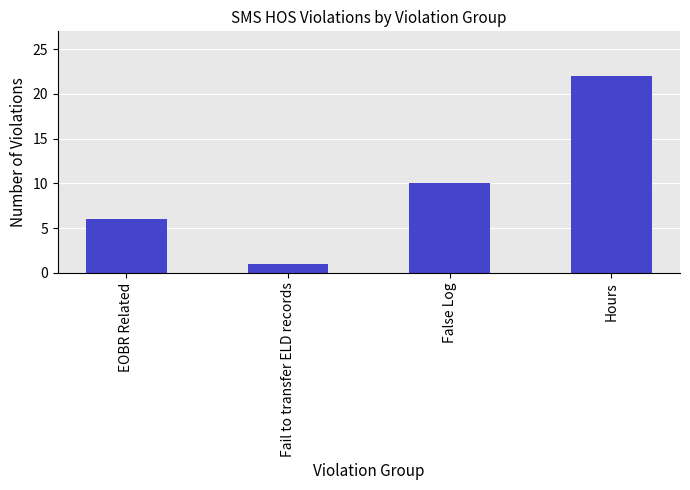

The chart shows a value of 1 at Fail to transfer ELD records. True or false?

True